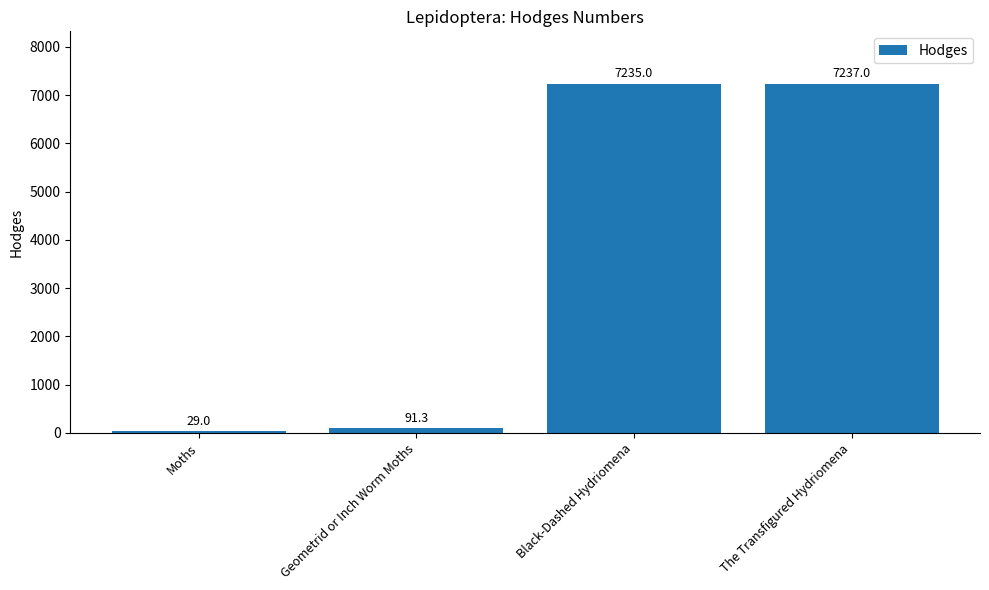

What is the label of the 4th bar from the left?

The Transfigured Hydriomena